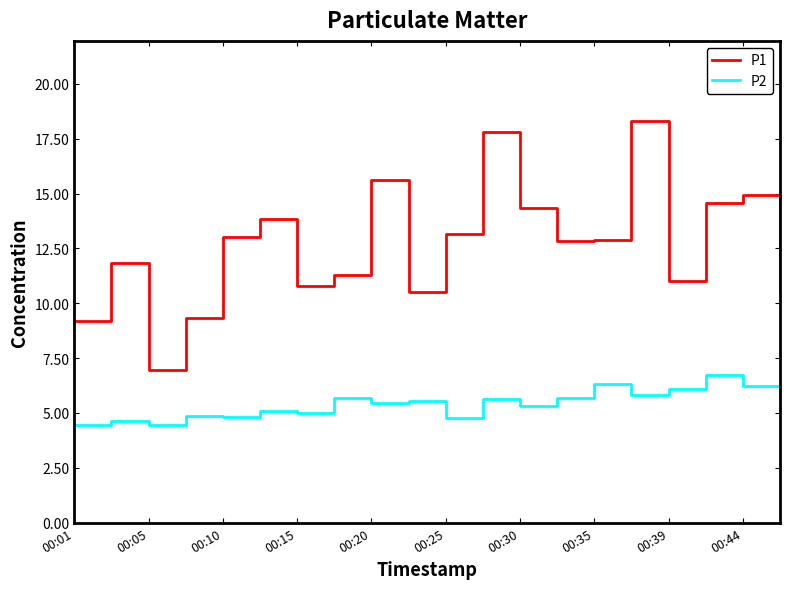

What are all the series names shown in the legend?

P1, P2